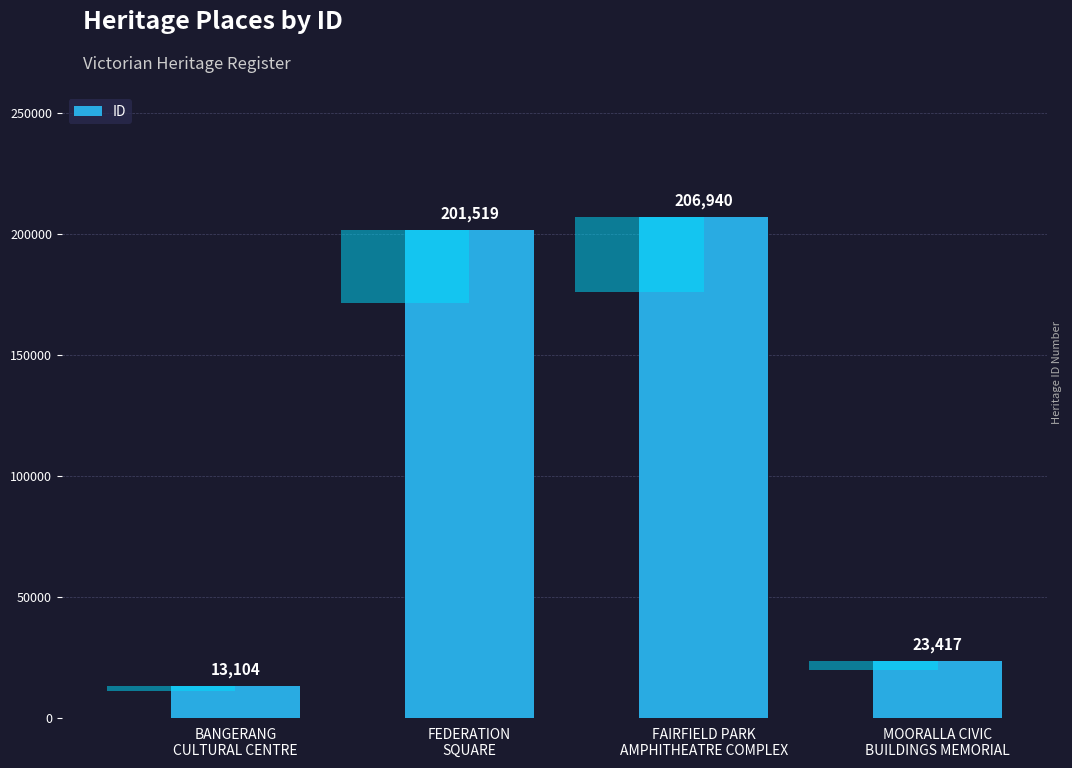

Where is the data nearest to the value 110022?

MOORALLA CIVIC
BUILDINGS MEMORIAL